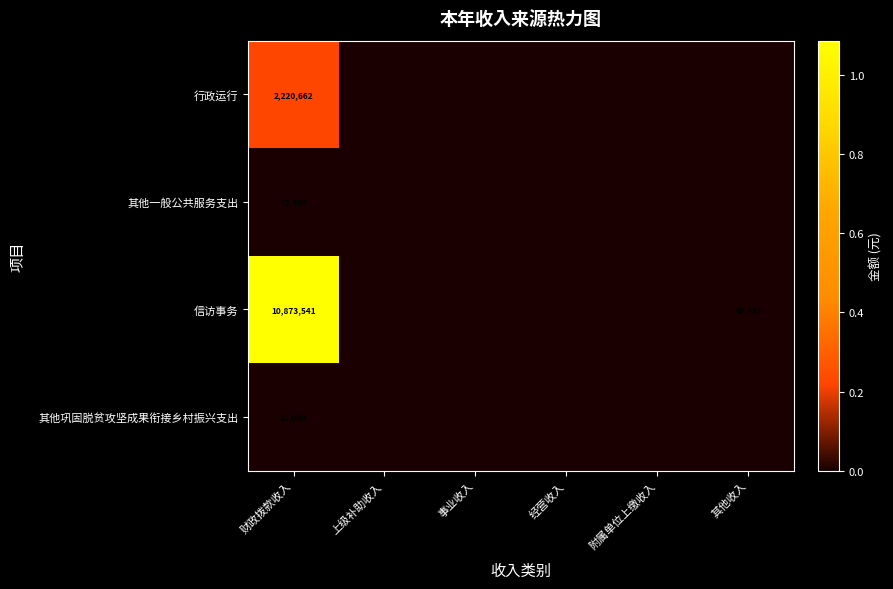

What is the difference between the maximum and minimum values in the 行政运行 series?

2220661.7